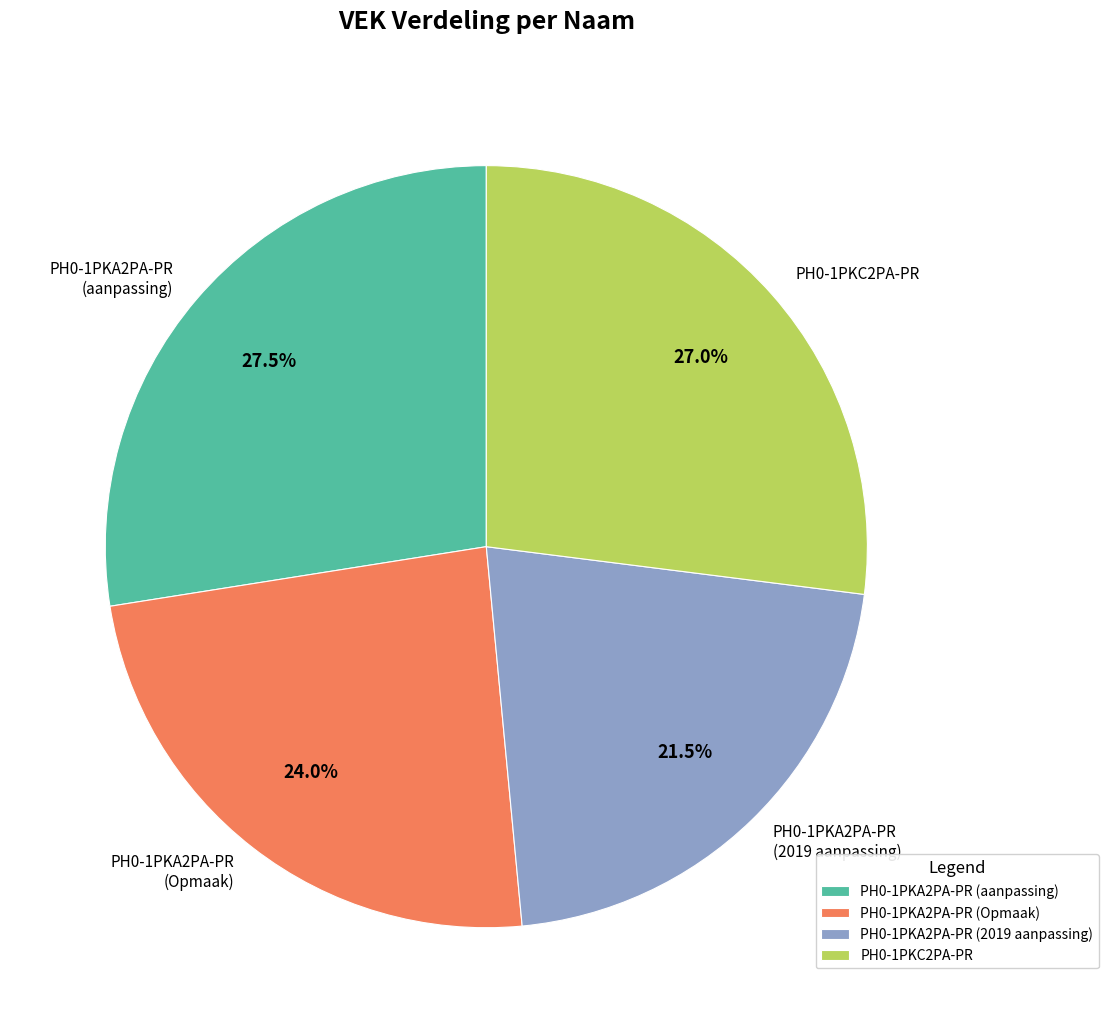

What portion of the pie excludes PH0-1PKA2PA-PR (2019 aanpassing)?

78.5%